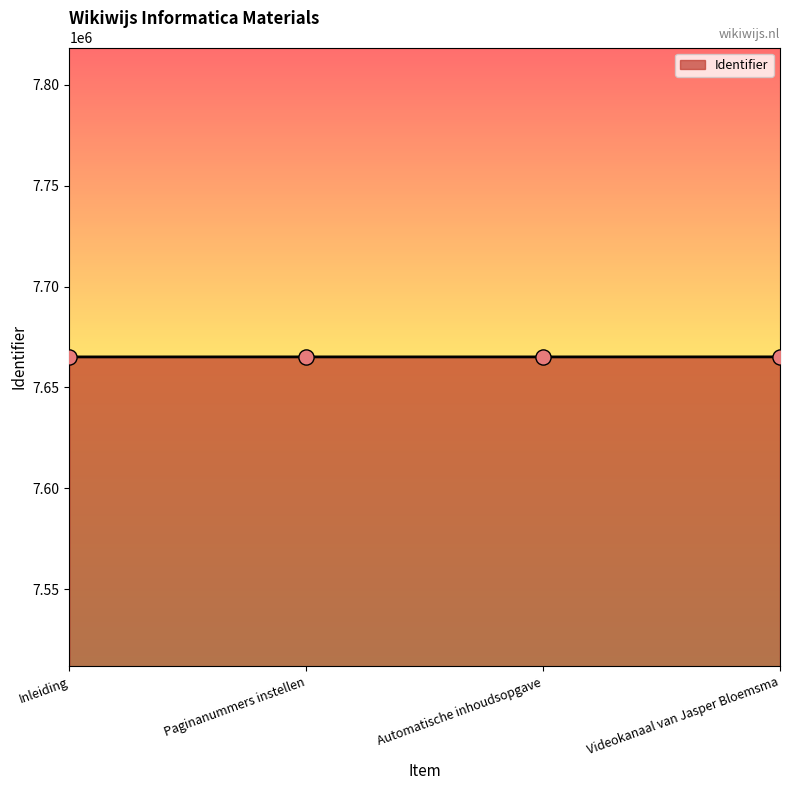

What is the ratio of the value at Paginanummers instellen to the value at Automatische inhoudsopgave?

1.0